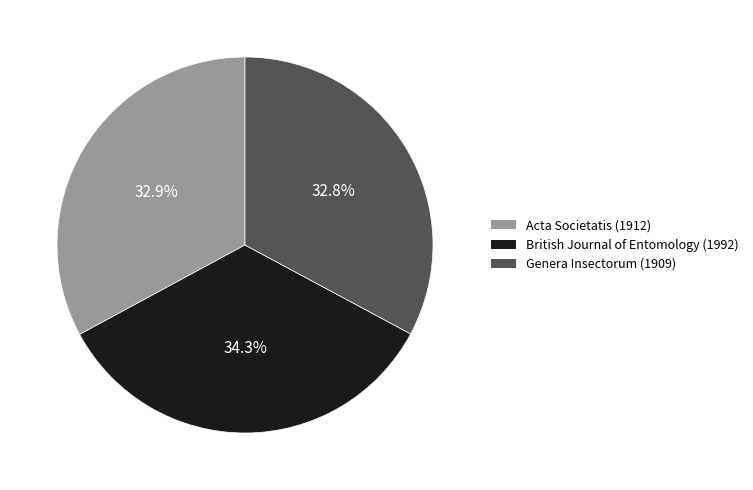

True or false: Genera Insectorum (1909) accounts for 33% of the total.

True